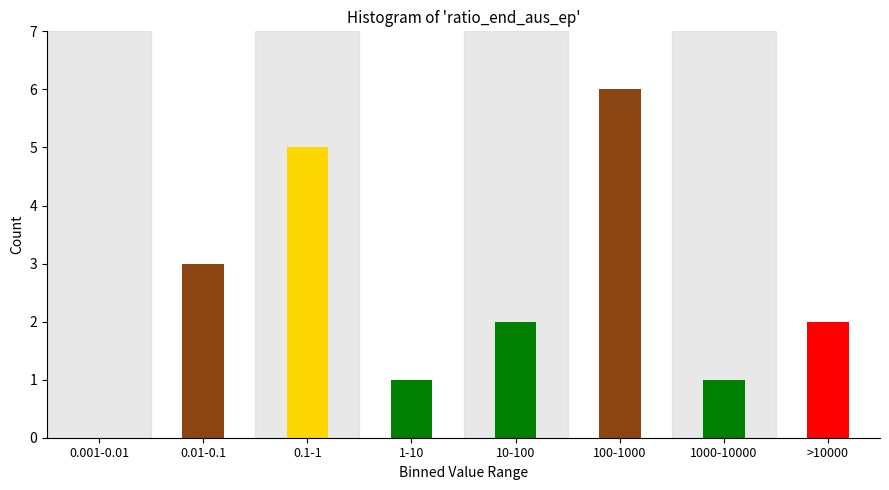

Reading left to right, extract all data points from this chart.

0.001-0.01=0	0.01-0.1=3	0.1-1=5	1-10=1	10-100=2	100-1000=6	1000-10000=1	>10000=2